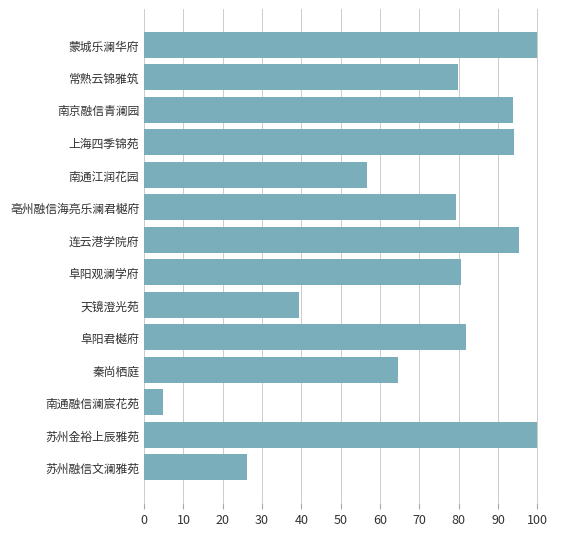

What is the difference between the second highest and second lowest values?

73.9